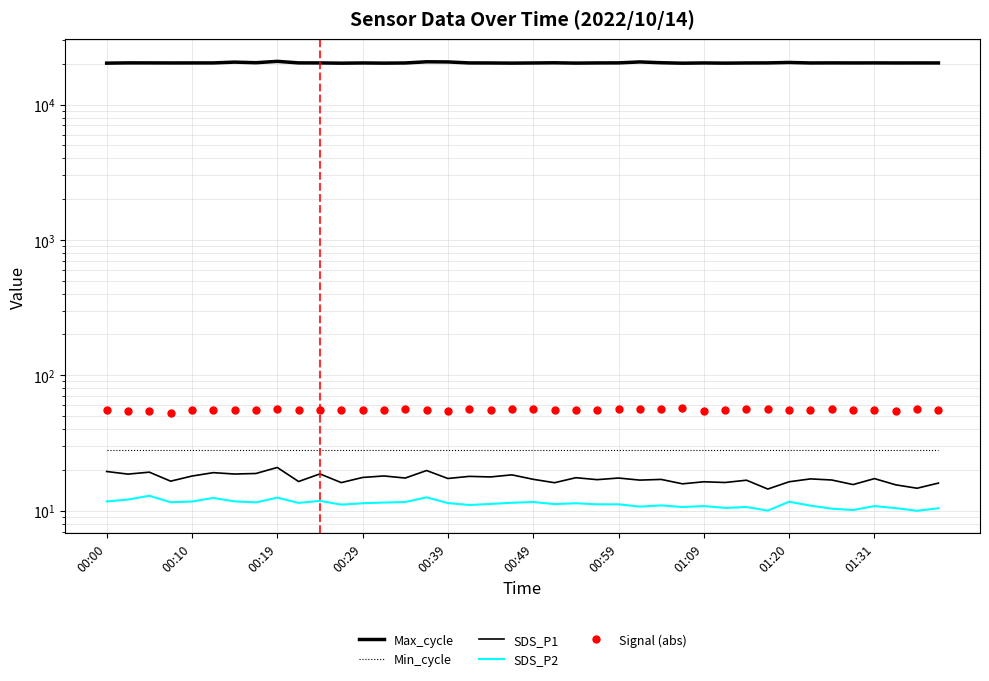

True or false: Max_cycle and Signal (abs) cross at least once.

False